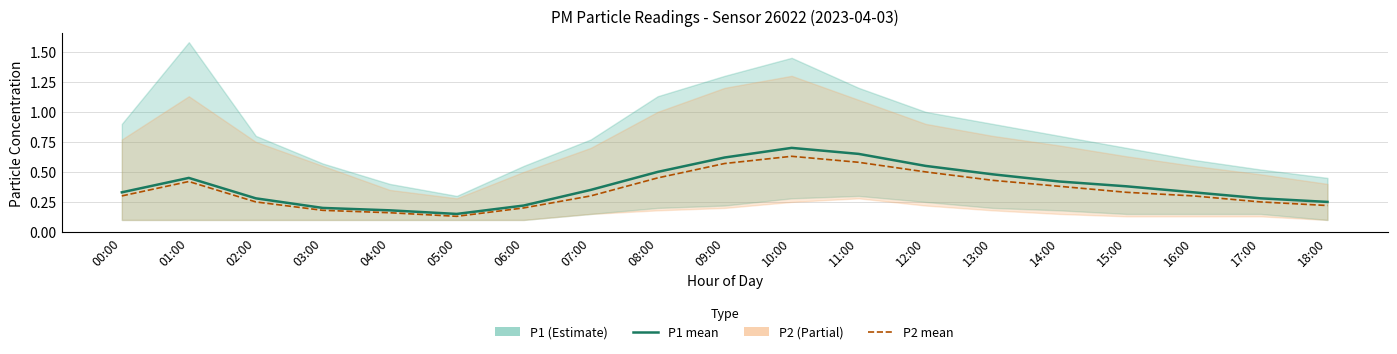

What is the smallest value displayed?

0.1